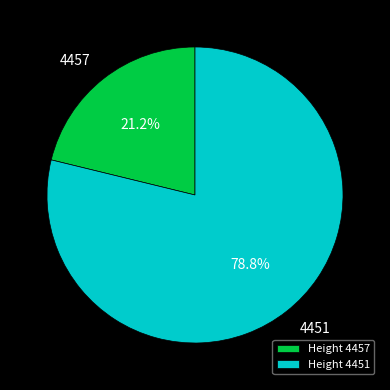

To the nearest percent, what is the average slice percentage?

50%